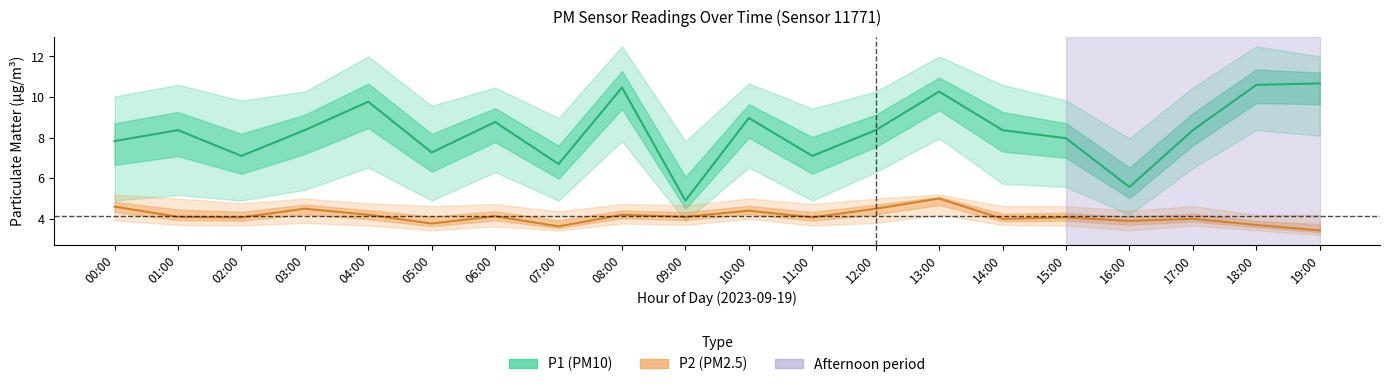

True or false: P1 (PM10) has a value of 8.4 at 12:00.

True